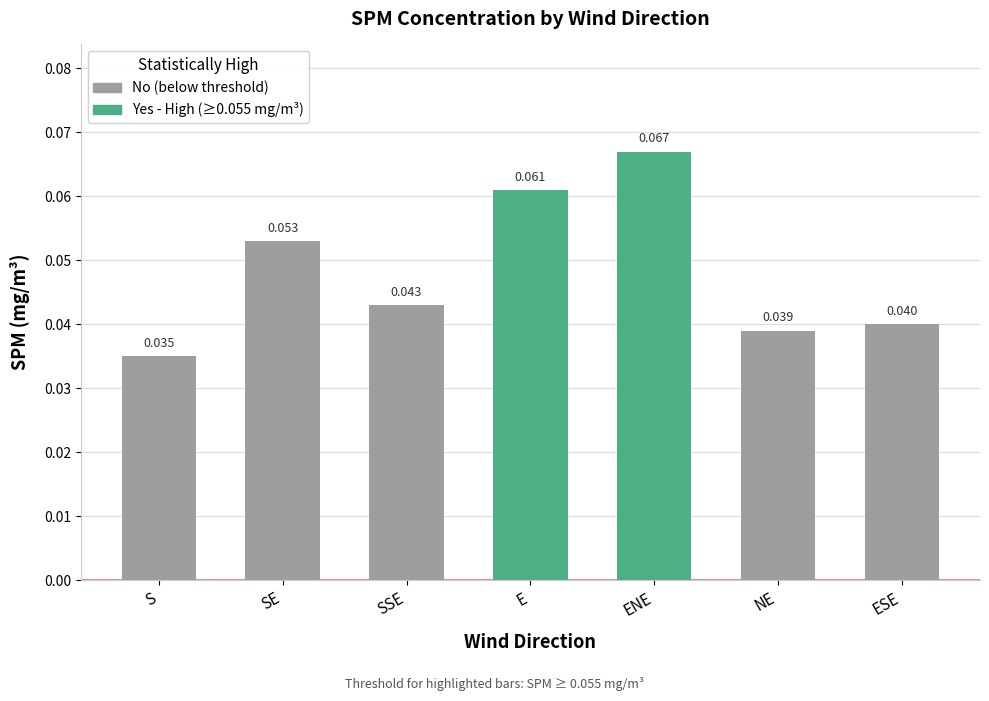

List the labels in order of value, largest first.

ENE, E, SE, SSE, ESE, NE, S